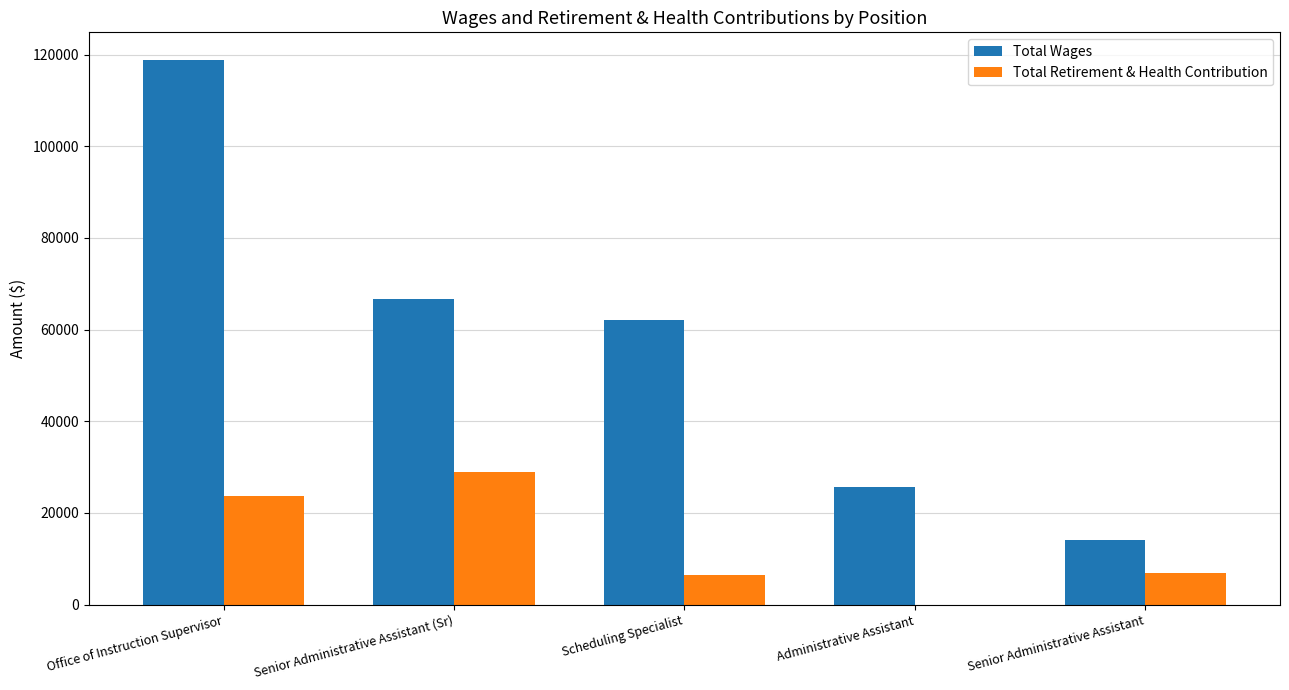

What is the greatest value displayed?

118908